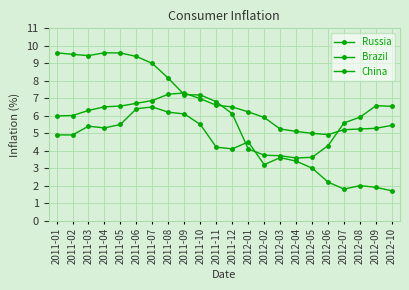

What is the difference between the highest and lowest values at 2011-08?

1.9